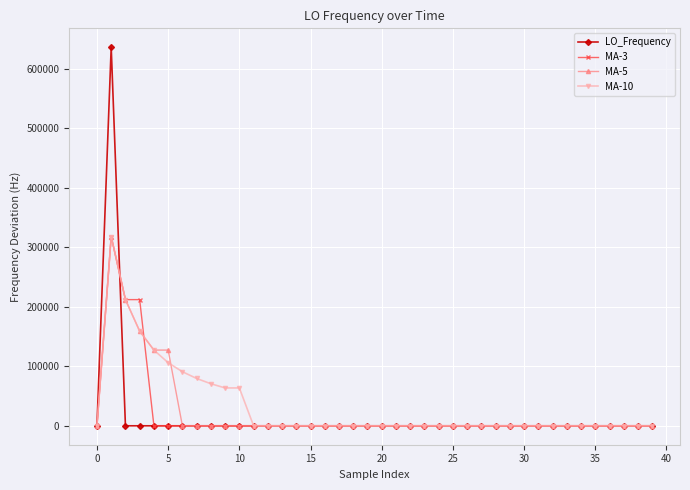

True or false: MA-5 has more than 1 points higher than both neighbors.

True